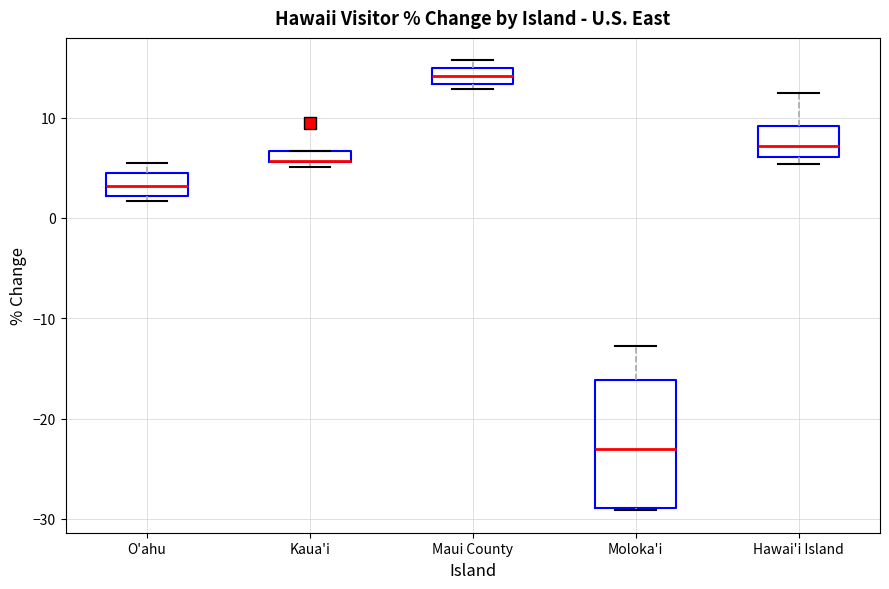

Which box is the tallest, from its lower edge to its upper edge?

Moloka'i